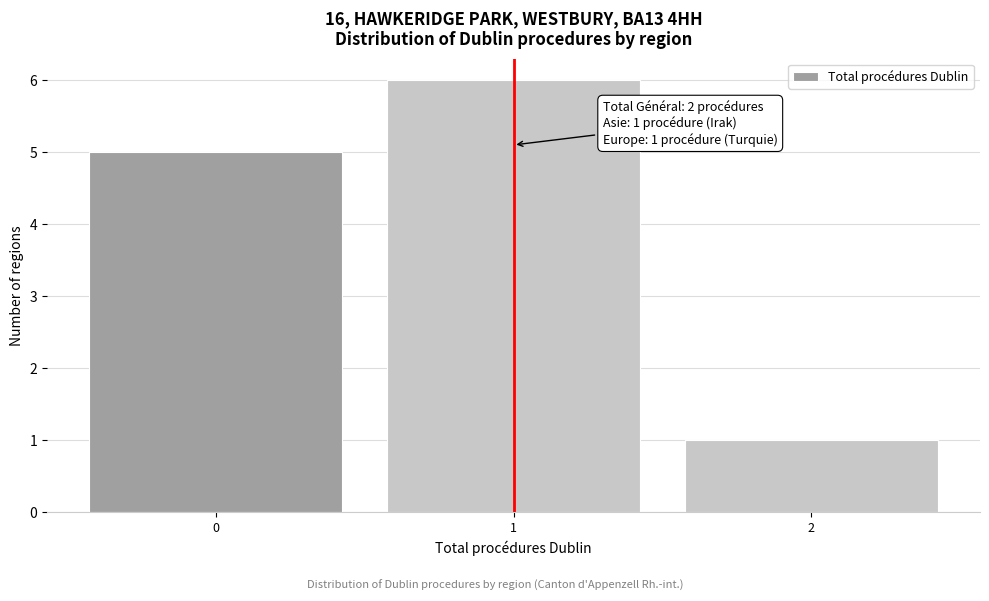

Over which range of the x-axis is the bar tallest?

0.5 to 1.5